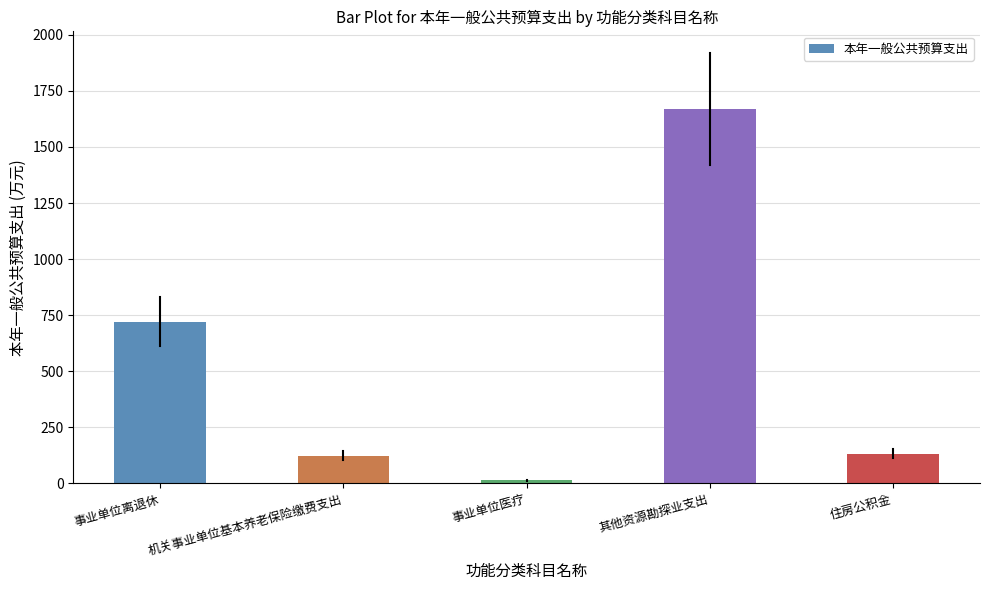

Which category has the lowest value across all series?

事业单位医疗